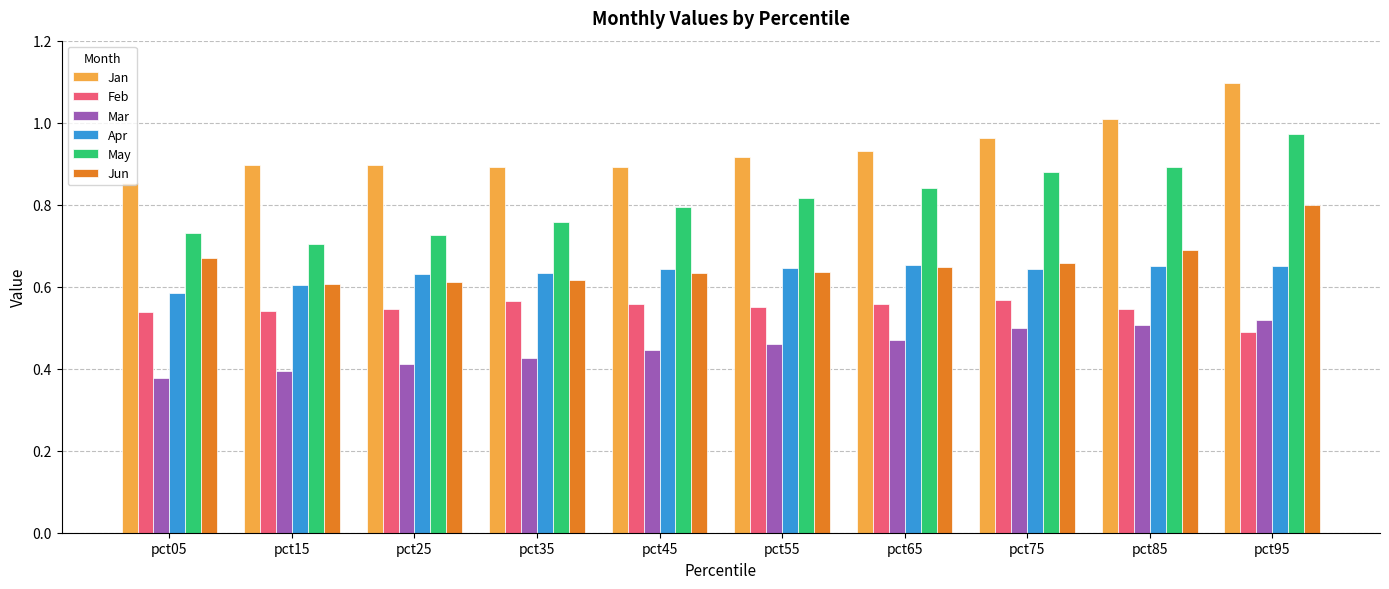

Between pct55 and pct75, which series saw the biggest shift?

May